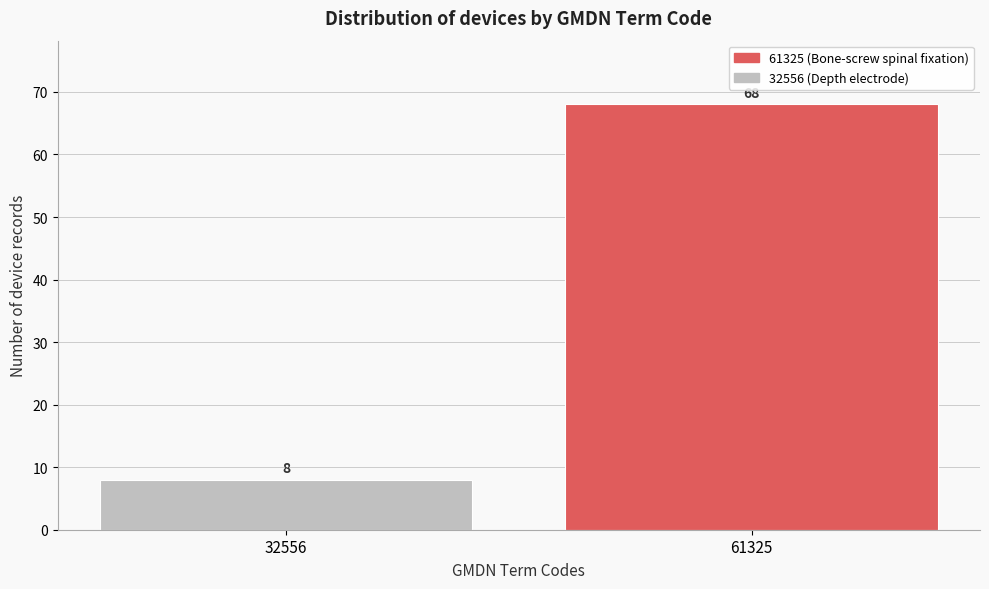

Reading left to right, extract all data points from this chart.

32556=8	61325=68